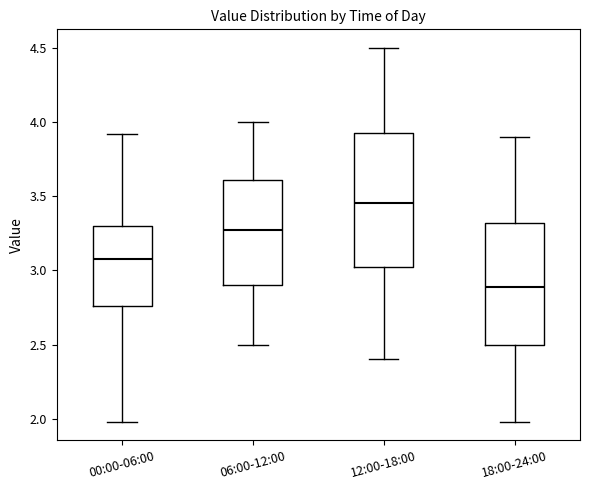

Reading left to right, transcribe this box plot: for each box, give where its median line is, the range the box spans, and where its two whiskers end, as read against the y-axis. The values are not printed on the chart, so give them approximately, as read against the axis.

00:00-06:00: median 3.10, box 2.75 to 3.30, whiskers 2.00 to 3.90
06:00-12:00: median 3.30, box 2.90 to 3.60, whiskers 2.50 to 4.00
12:00-18:00: median 3.45, box 3.00 to 3.95, whiskers 2.40 to 4.50
18:00-24:00: median 2.90, box 2.50 to 3.30, whiskers 2.00 to 3.90